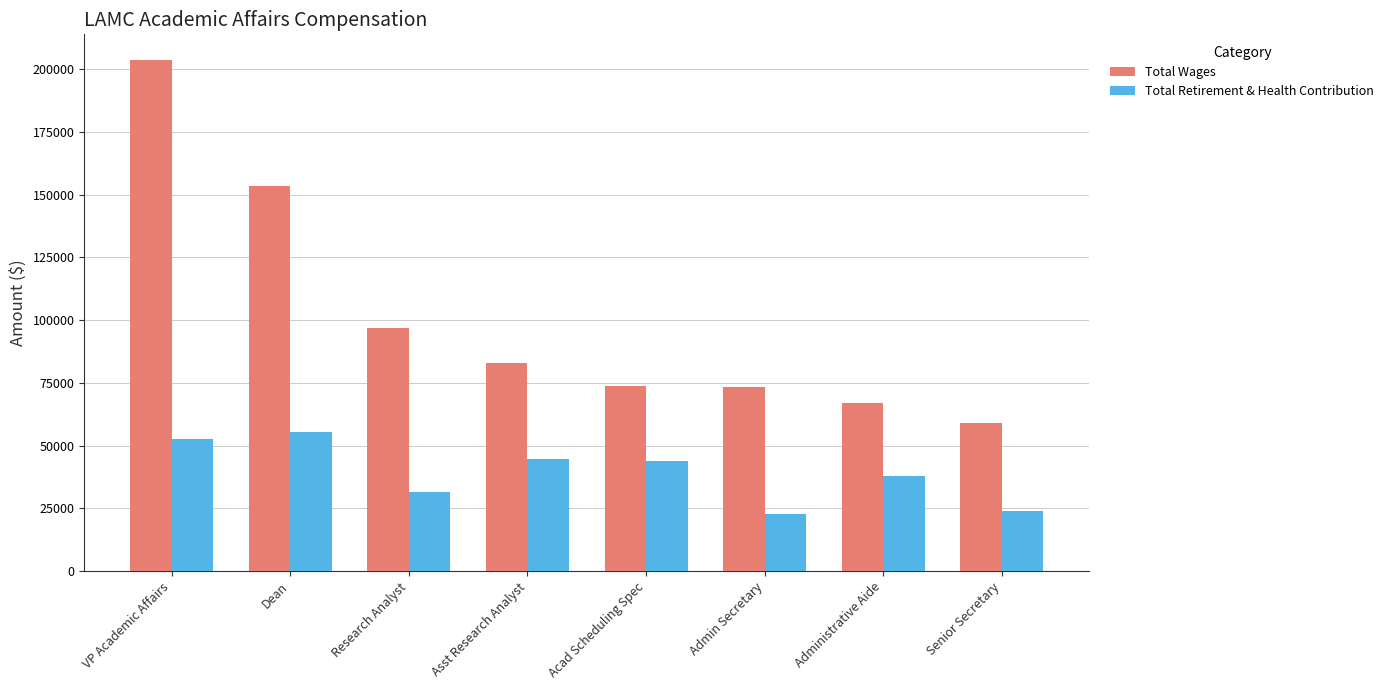

Between VP Academic Affairs and Admin Secretary, which series saw the biggest shift?

Total Wages